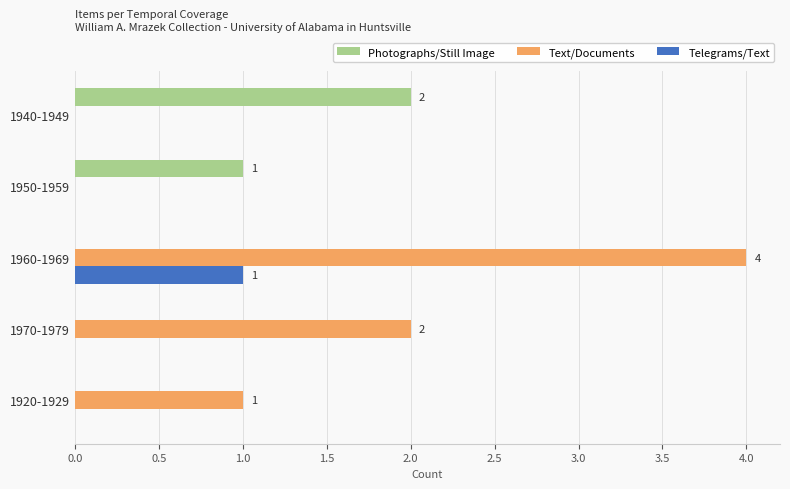

Between 1950-1959 and 1960-1969, which series saw the biggest shift?

Text/Documents